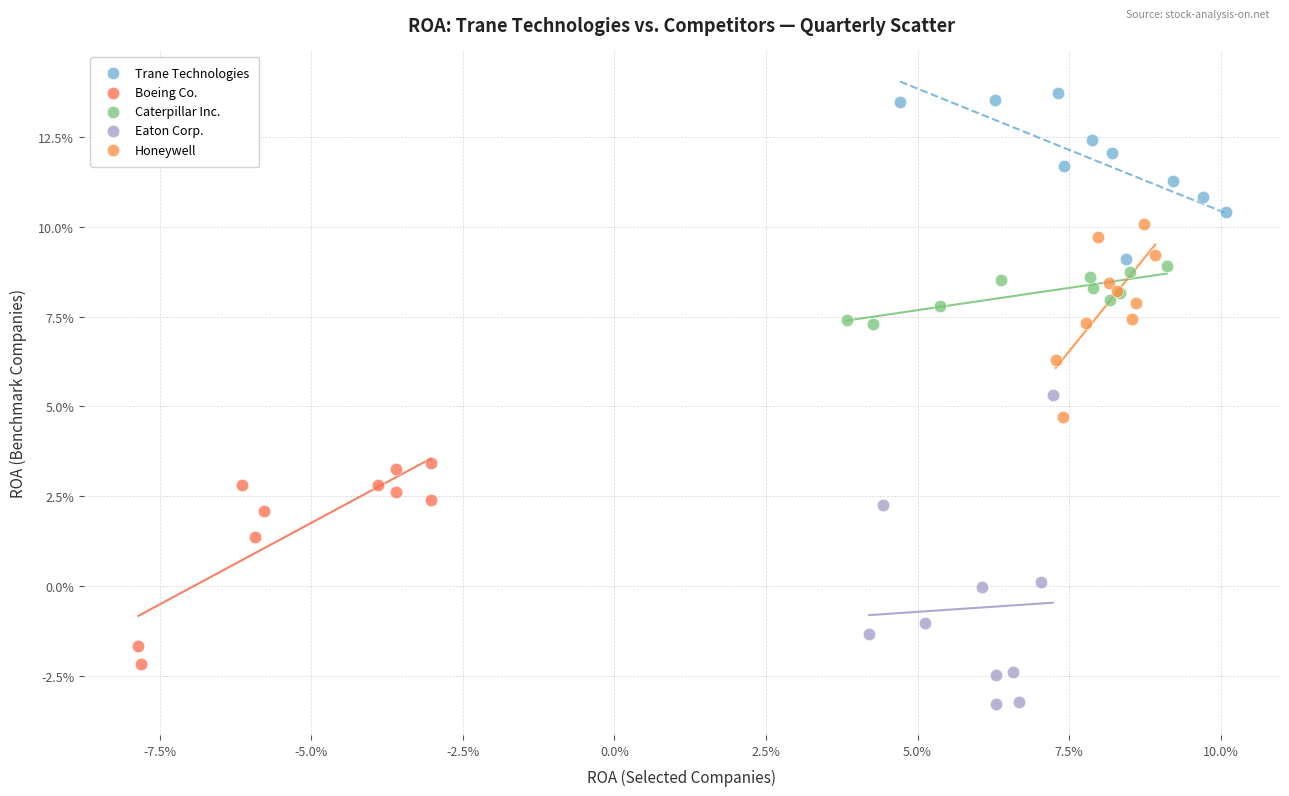

What are all the series names shown in the legend?

Trane Technologies, Boeing Co., Caterpillar Inc., Eaton Corp., Honeywell